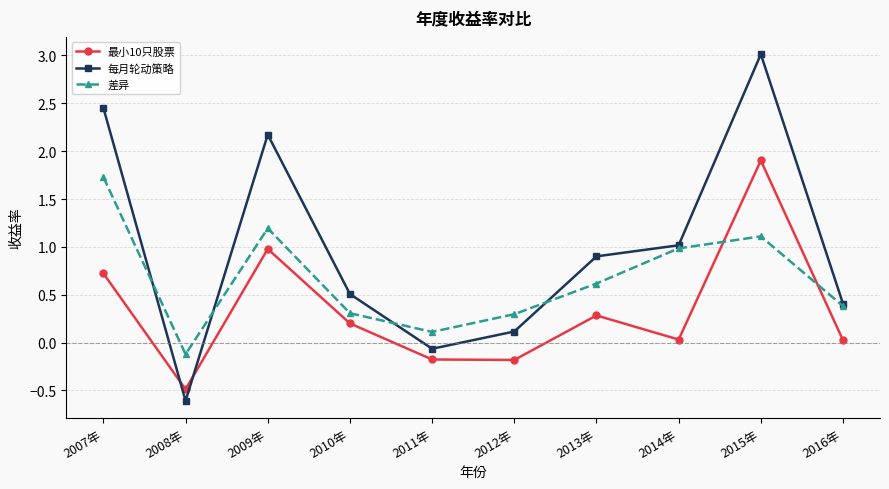

True or false: 差异 has more than 2 interior local peaks.

False